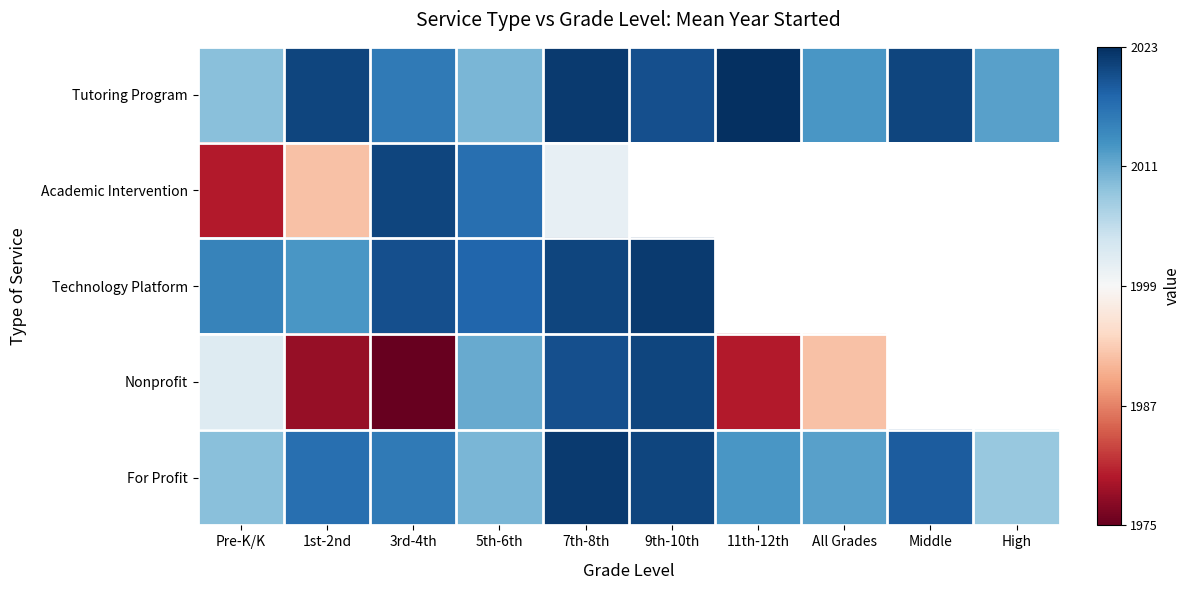

True or false: Tutoring Program has a value of 0.2 at 5th-6th.

False